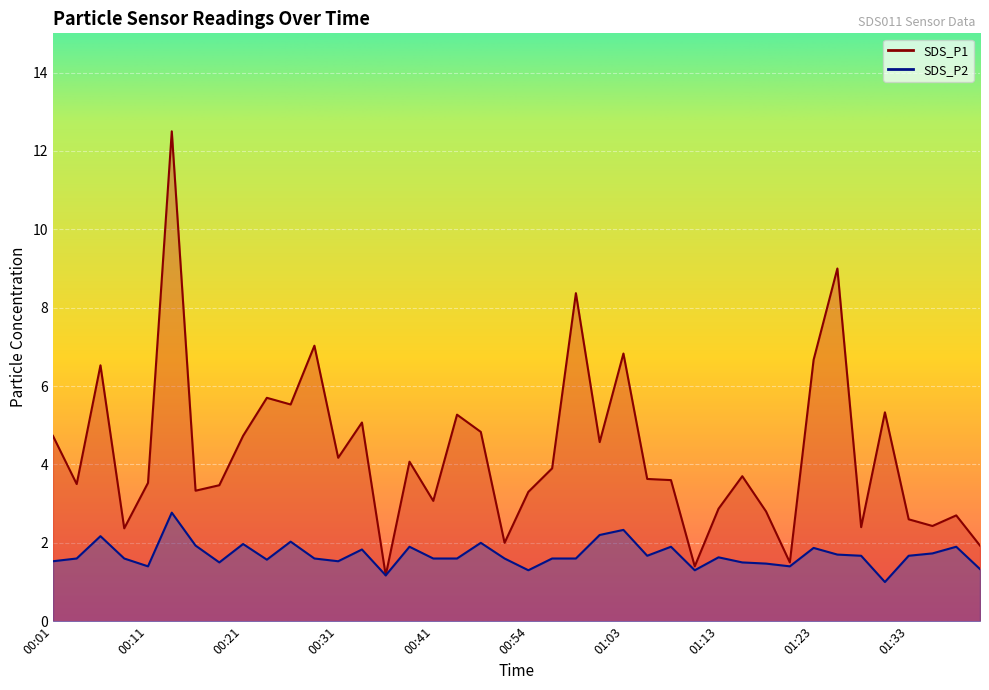

How many data points does each series have?

40